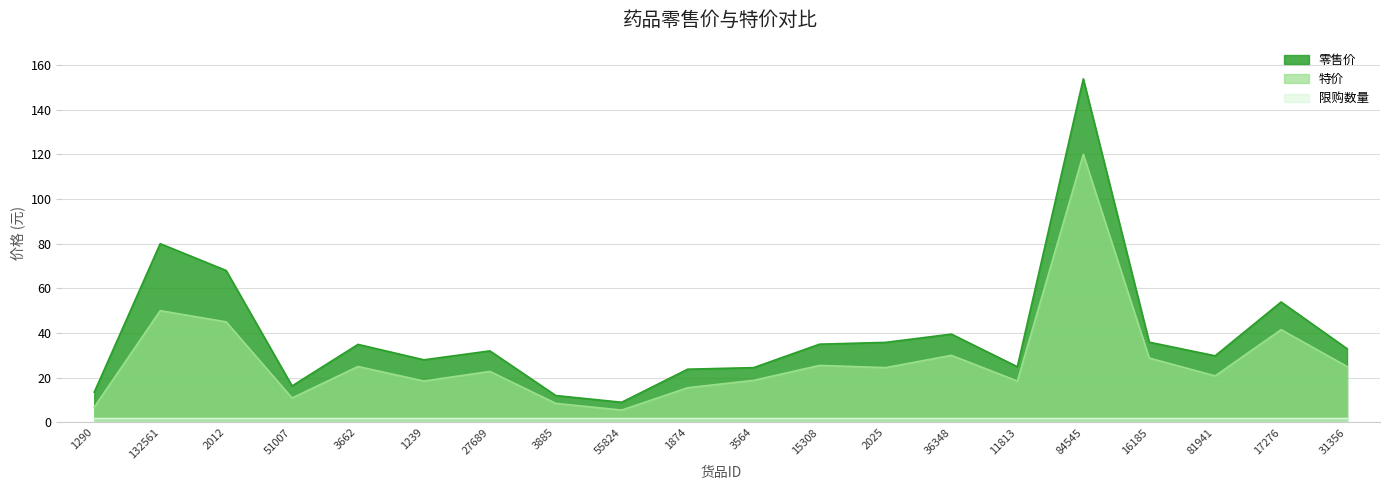

What is the label of the 19th point from the left?

17276